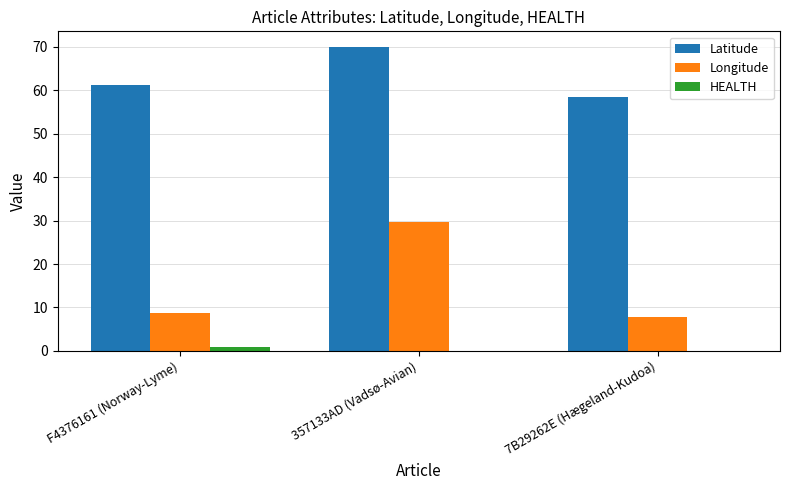

Reading left to right, extract all data points from this chart.

Latitude: 61.2	70.1	58.4
Longitude: 8.8	29.7	7.7
HEALTH: 1.0	0.0	0.0